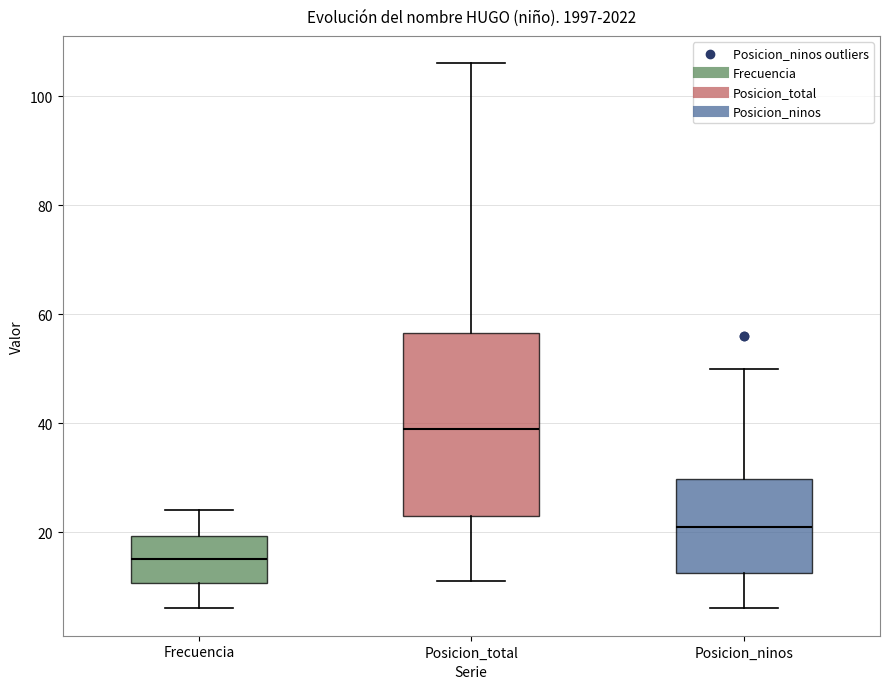

Reading left to right, read every box against the y-axis: the position of its median line, the range the box covers, and the ends of its whiskers. The values are not printed on the chart, so give them approximately, as read against the axis.

Frecuencia: median 16, box 10 to 20, whiskers 6 to 24
Posicion_total: median 40, box 24 to 56, whiskers 12 to 106
Posicion_ninos: median 22, box 12 to 30, whiskers 6 to 50